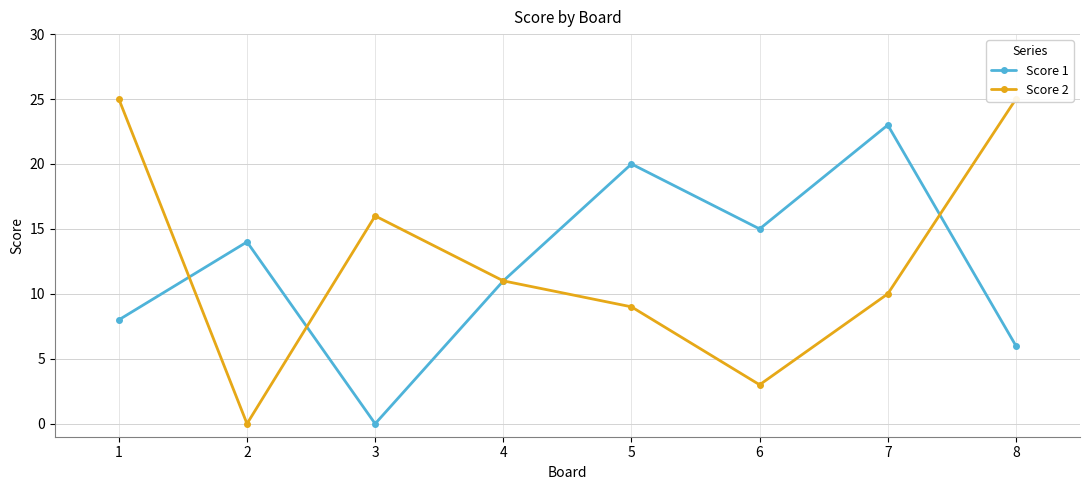

At which label does Score 1 first exceed 14?

5